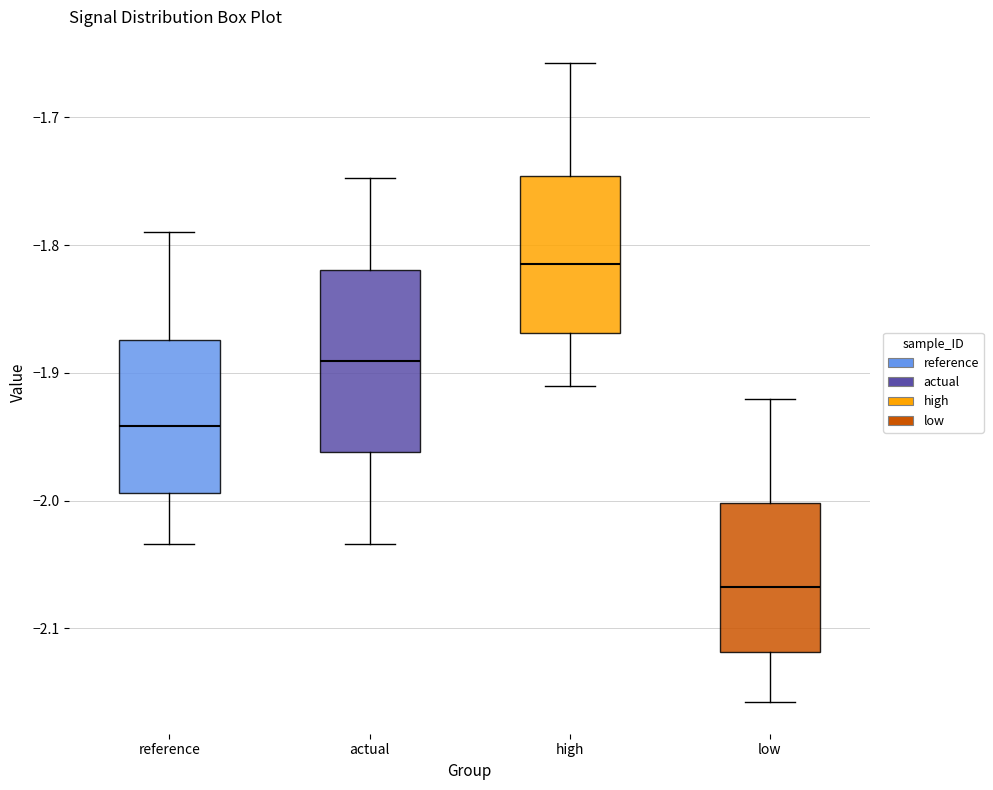

Where does the median line of the box for high sit on the y-axis? The values are not printed on the chart, so give them approximately, as read against the axis.

-1.82